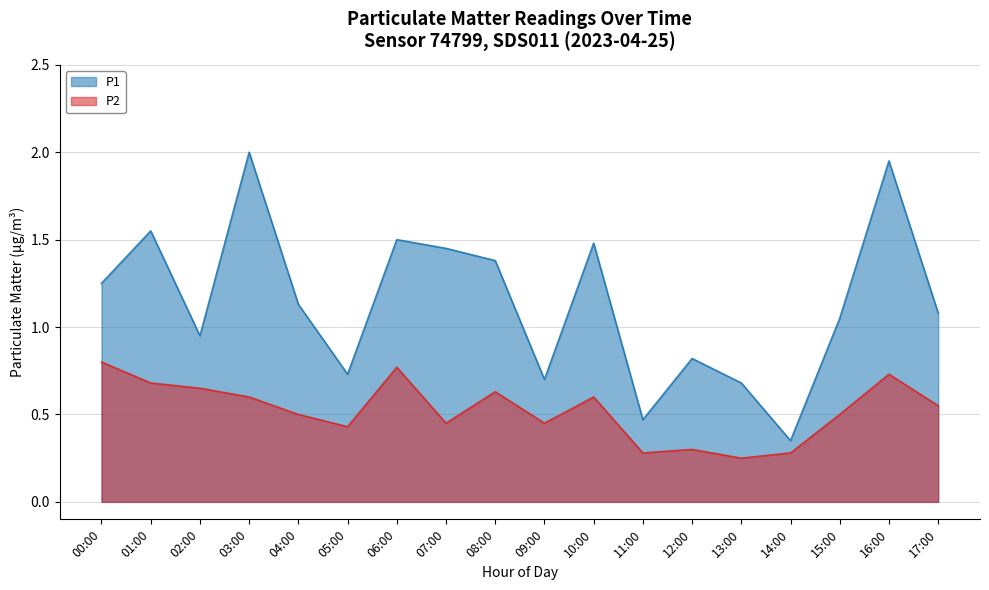

List the labels in order of P2 value, largest first.

00:00, 06:00, 16:00, 01:00, 02:00, 08:00, 03:00, 10:00, 17:00, 04:00, 15:00, 07:00, 09:00, 05:00, 12:00, 11:00, 14:00, 13:00